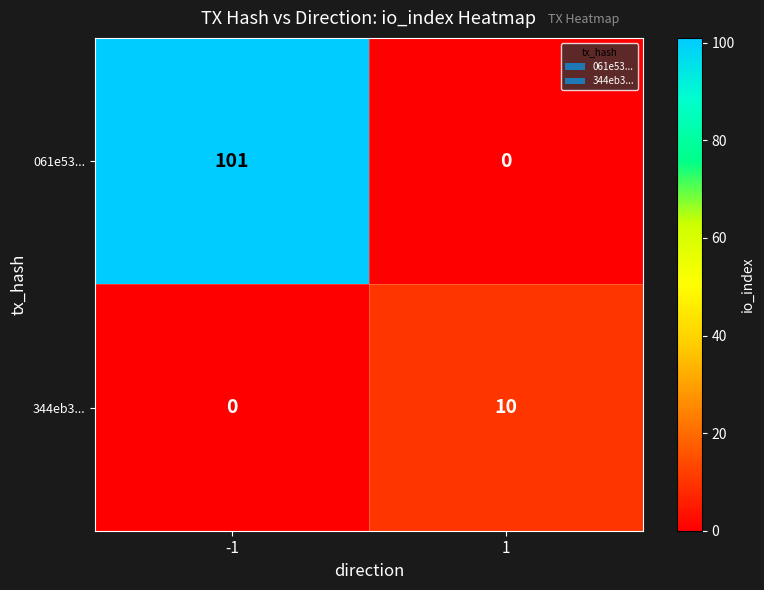

The value of 344eb3... at 1 is 10. True or false?

True